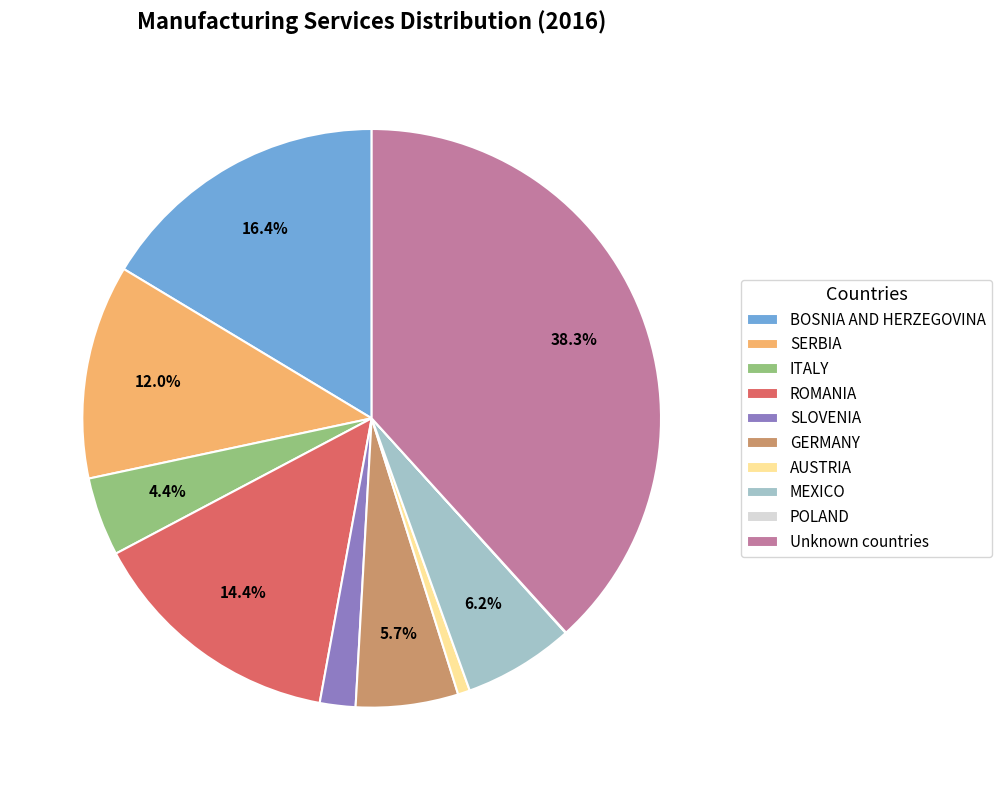

What is the largest slice in the pie chart?

Unknown countries